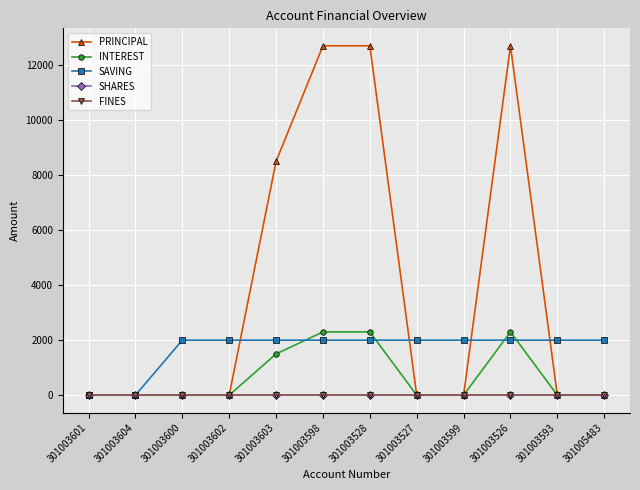

What is the difference between the maximum and second lowest values in the INTEREST series?

2300